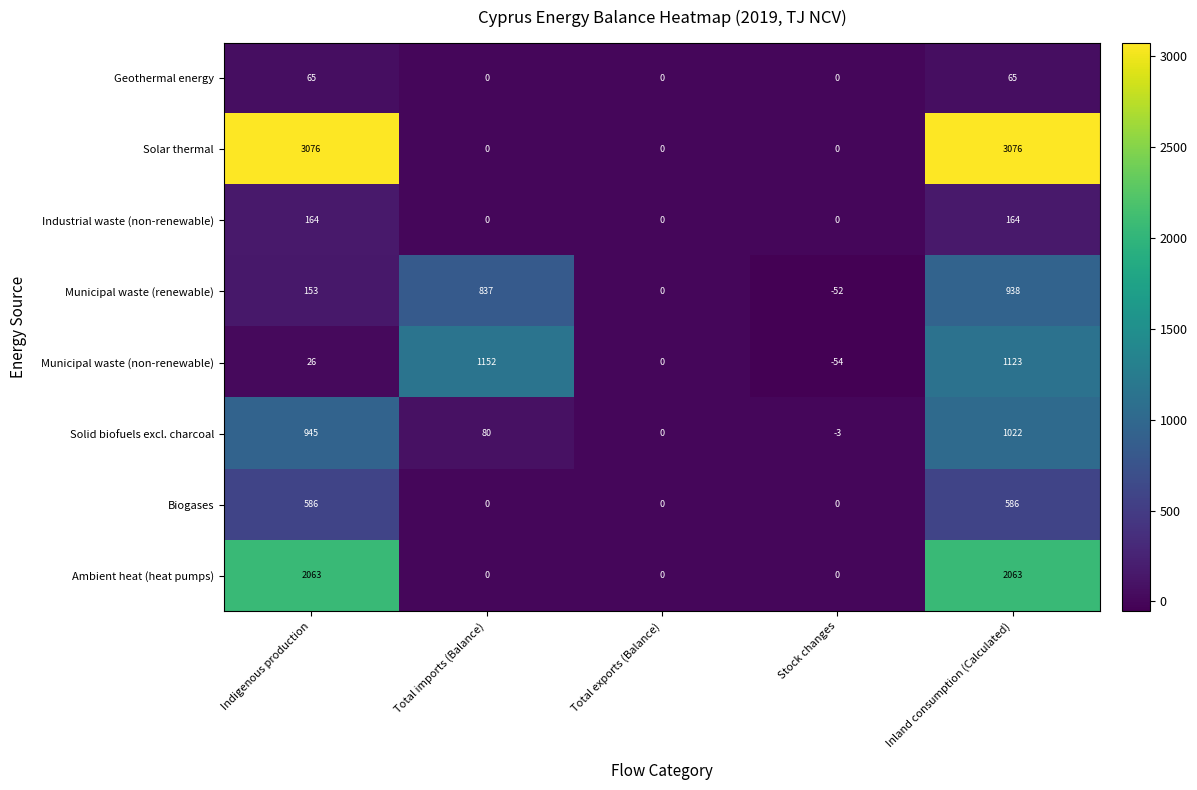

Where is Municipal waste (non-renewable) nearest to the value 549?

Indigenous production